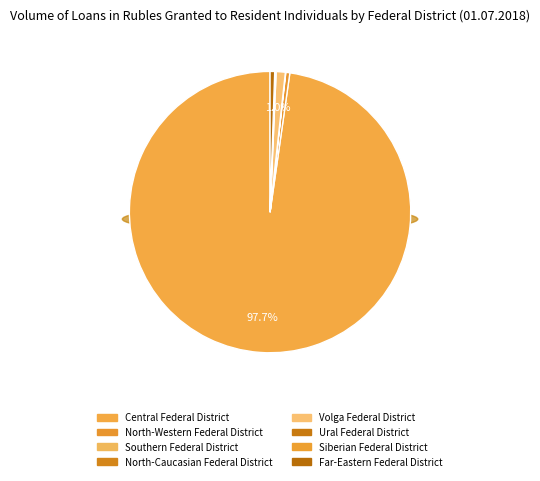

Count the number of slices in the pie.

8